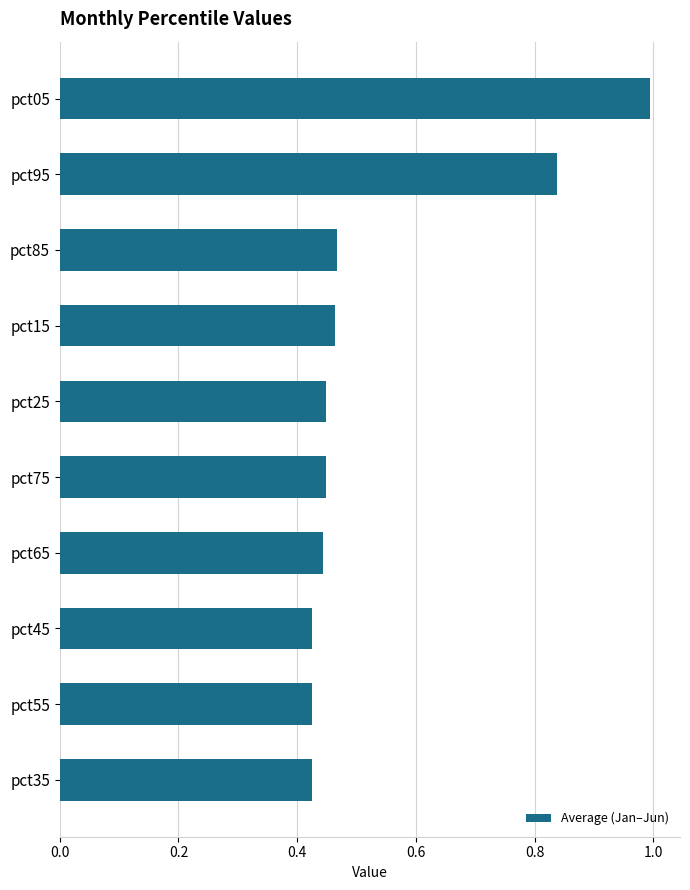

The value at pct55 is 0.6. True or false?

False